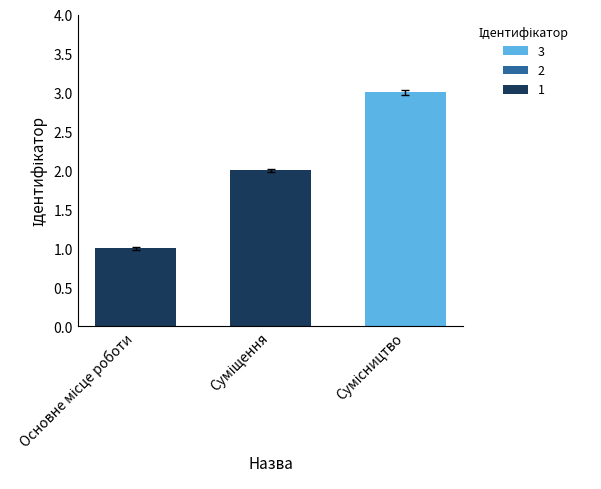

What is the sum of all values?

6